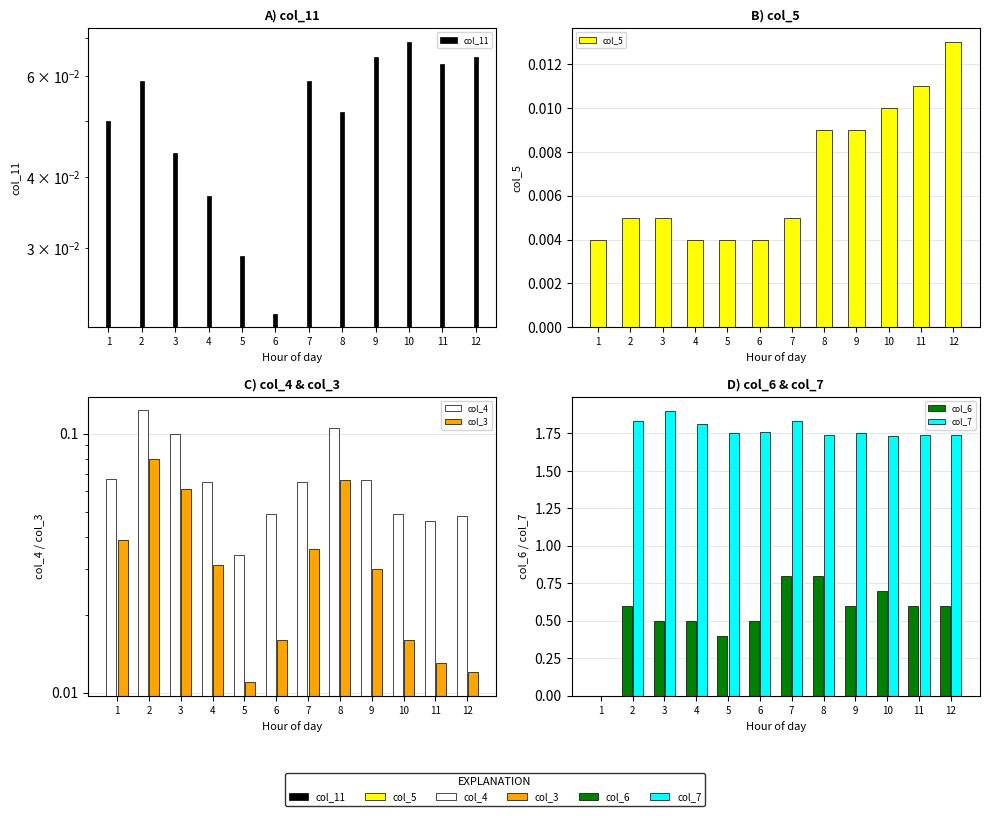

True or false: col_6 has a value of 1.2 at 8.

False